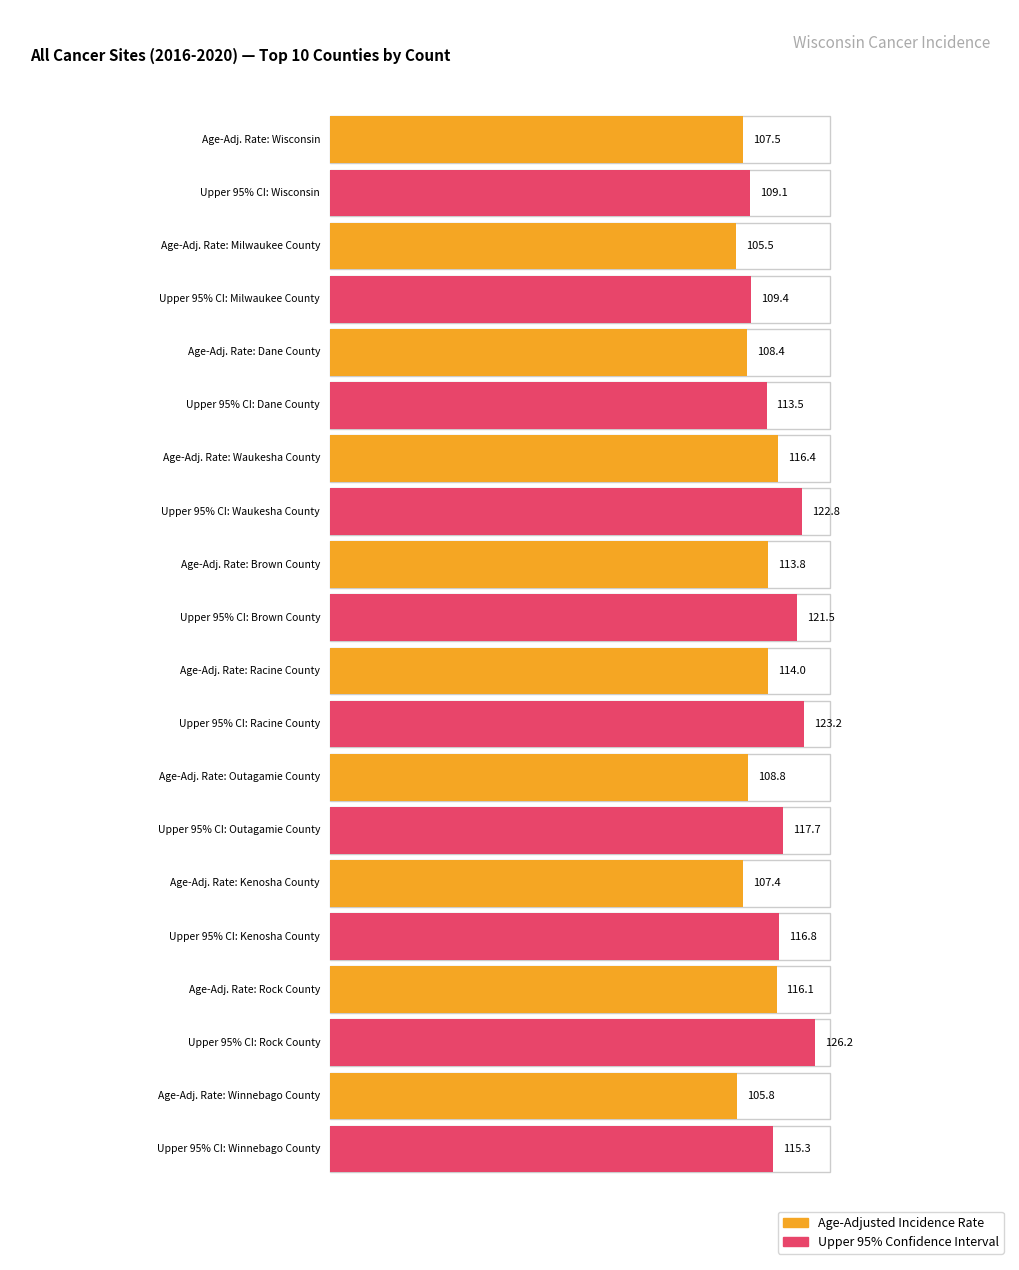

At which category does the chart reach its peak across all series?

Rock County